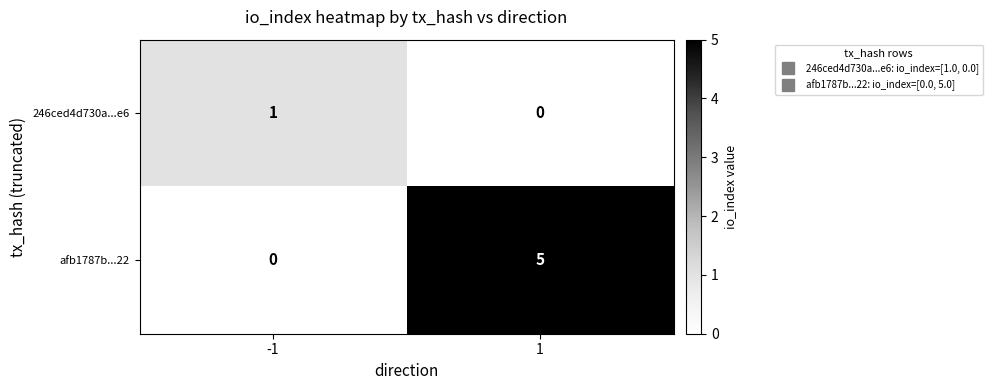

Count the number of categories in the chart.

2